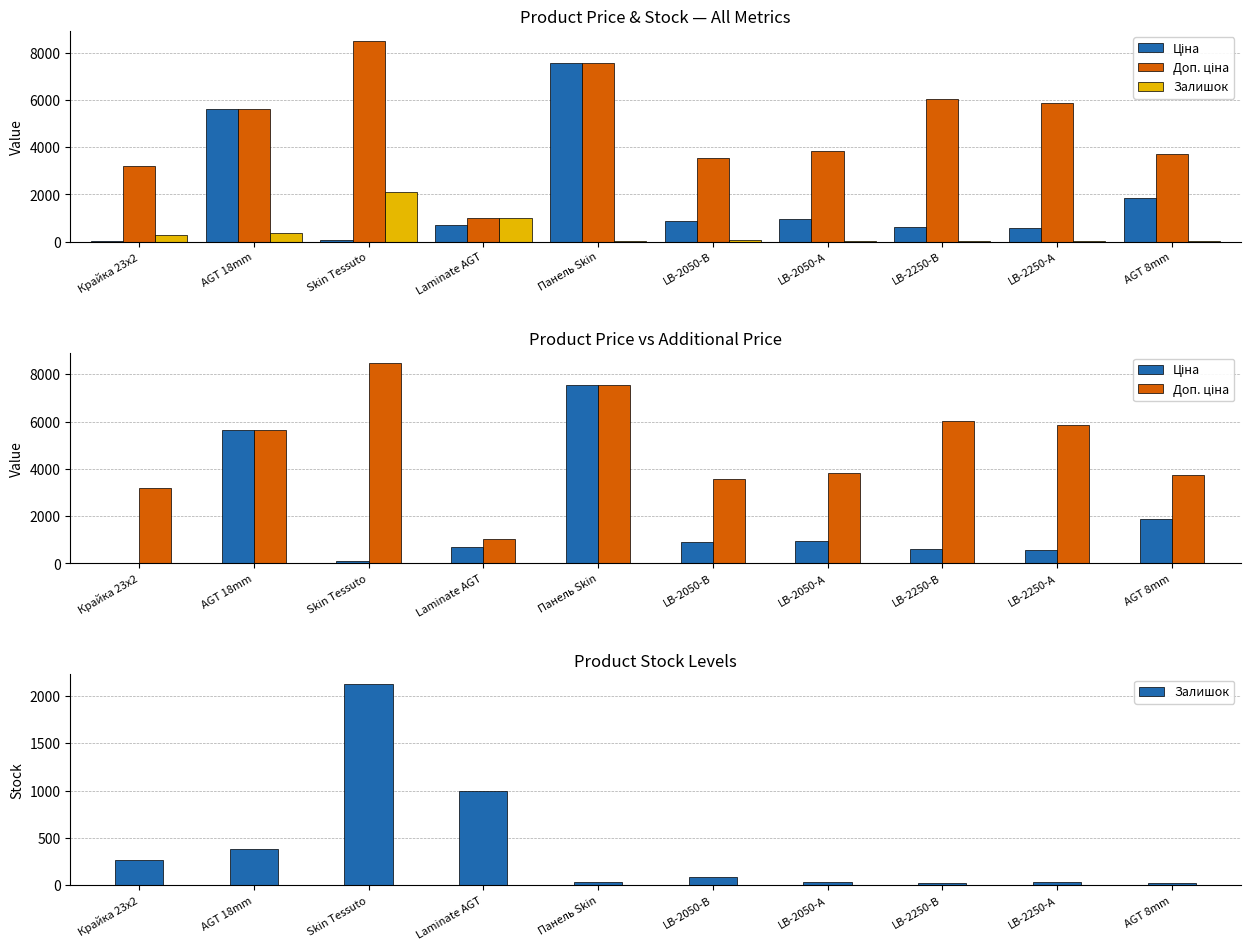

Which category has the lowest value across all series?

AGT 8mm